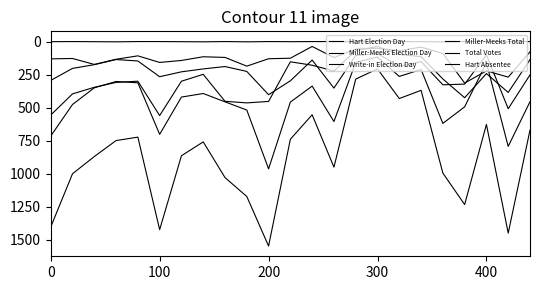

Does the chart display data point markers on the line(s)?

No